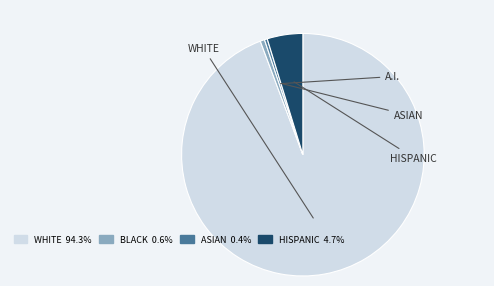

Is there any slice that represents more than half of the pie?

Yes